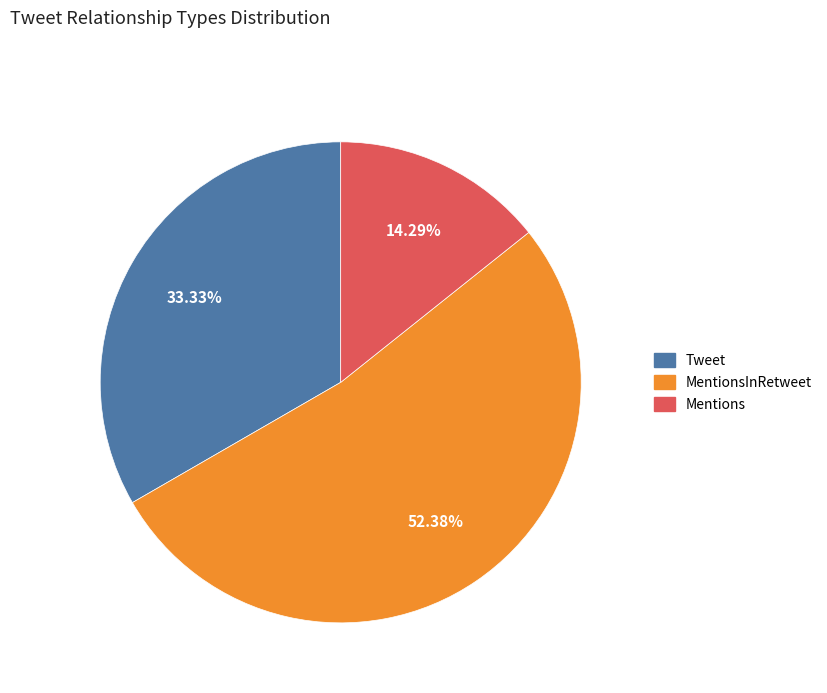

Is there a majority slice in this chart?

Yes